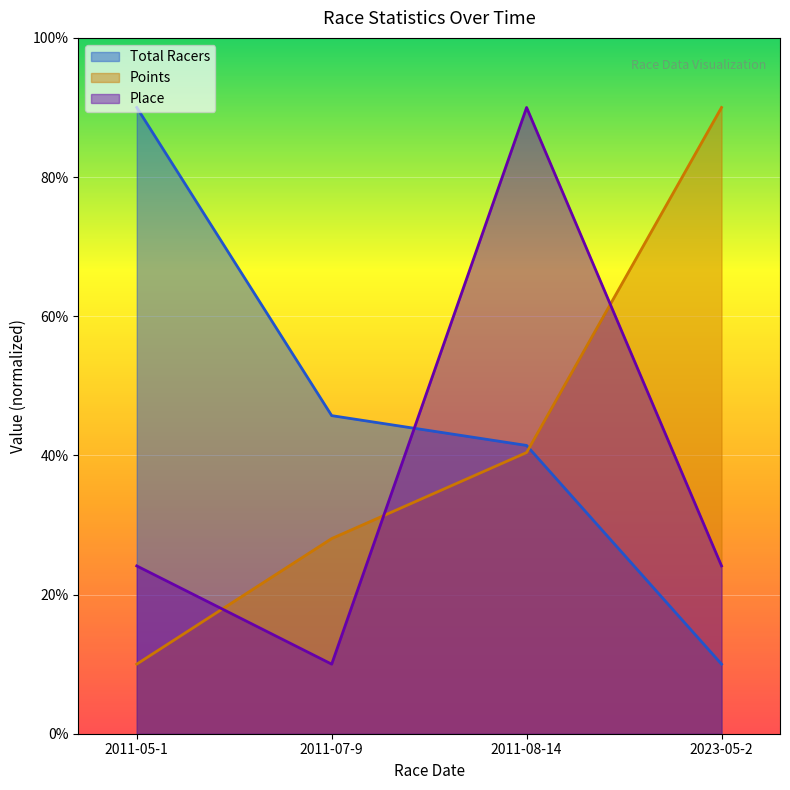

Is it true that Points equals 28.0 at 2011-07-9?

True